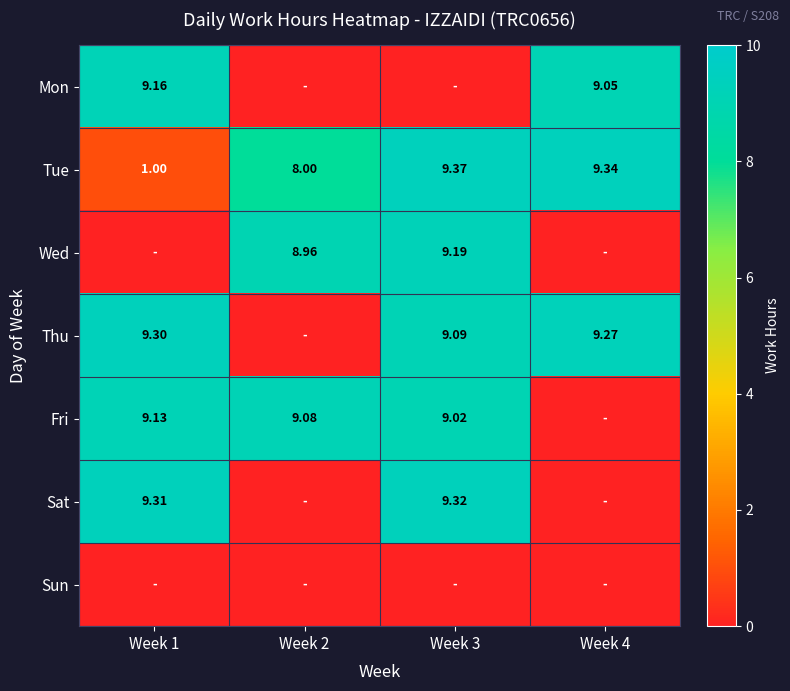

What is the difference between the maximum and minimum values in the Mon series?

9.2